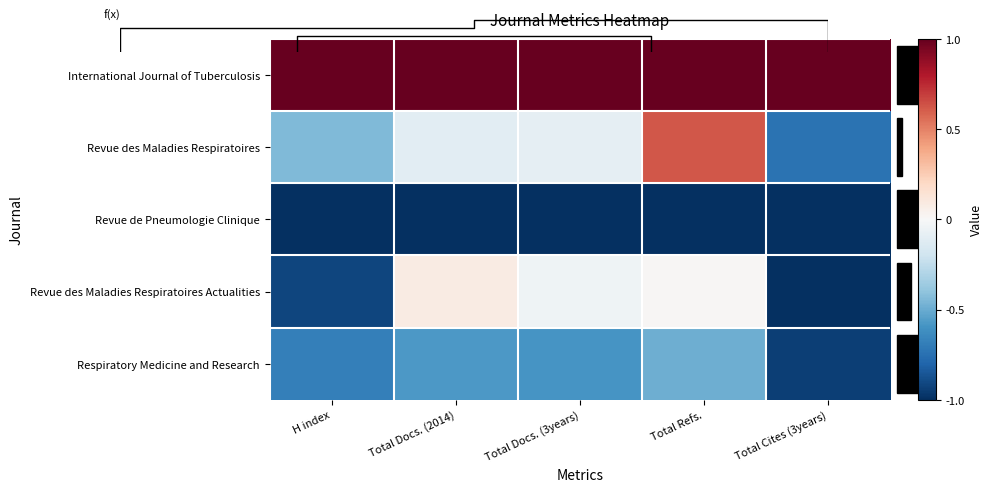

What is the lowest value of the International Journal of Tuberculosis series?

1.0